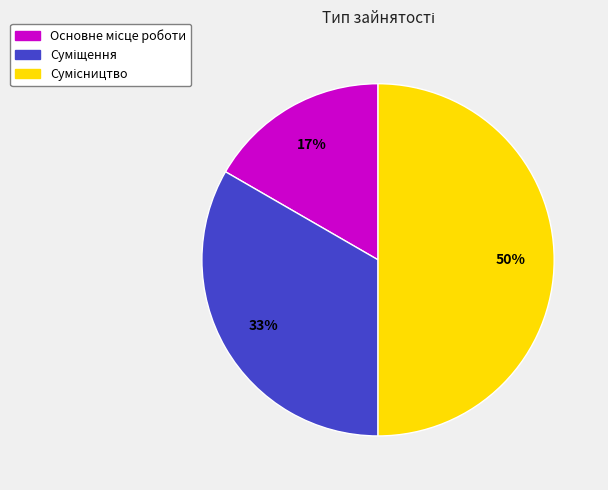

To the nearest percent, what is the average slice percentage?

33%